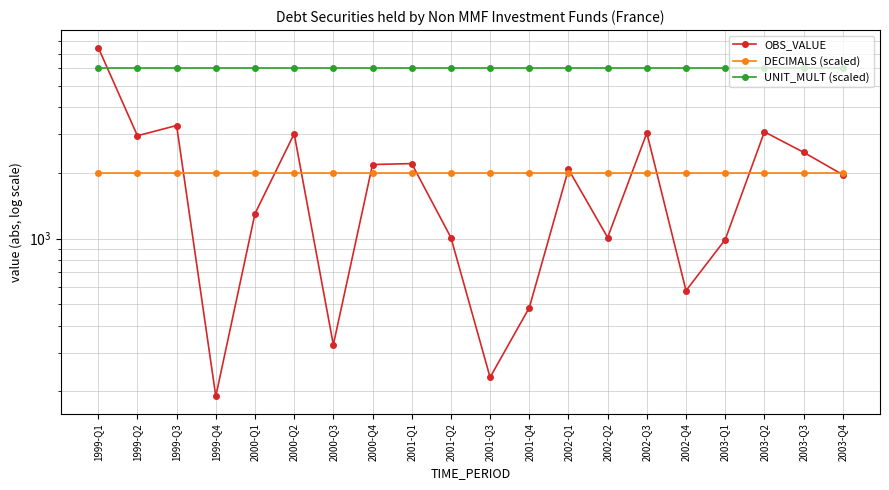

The value of OBS_VALUE at 2002-Q3 is 3041. True or false?

True